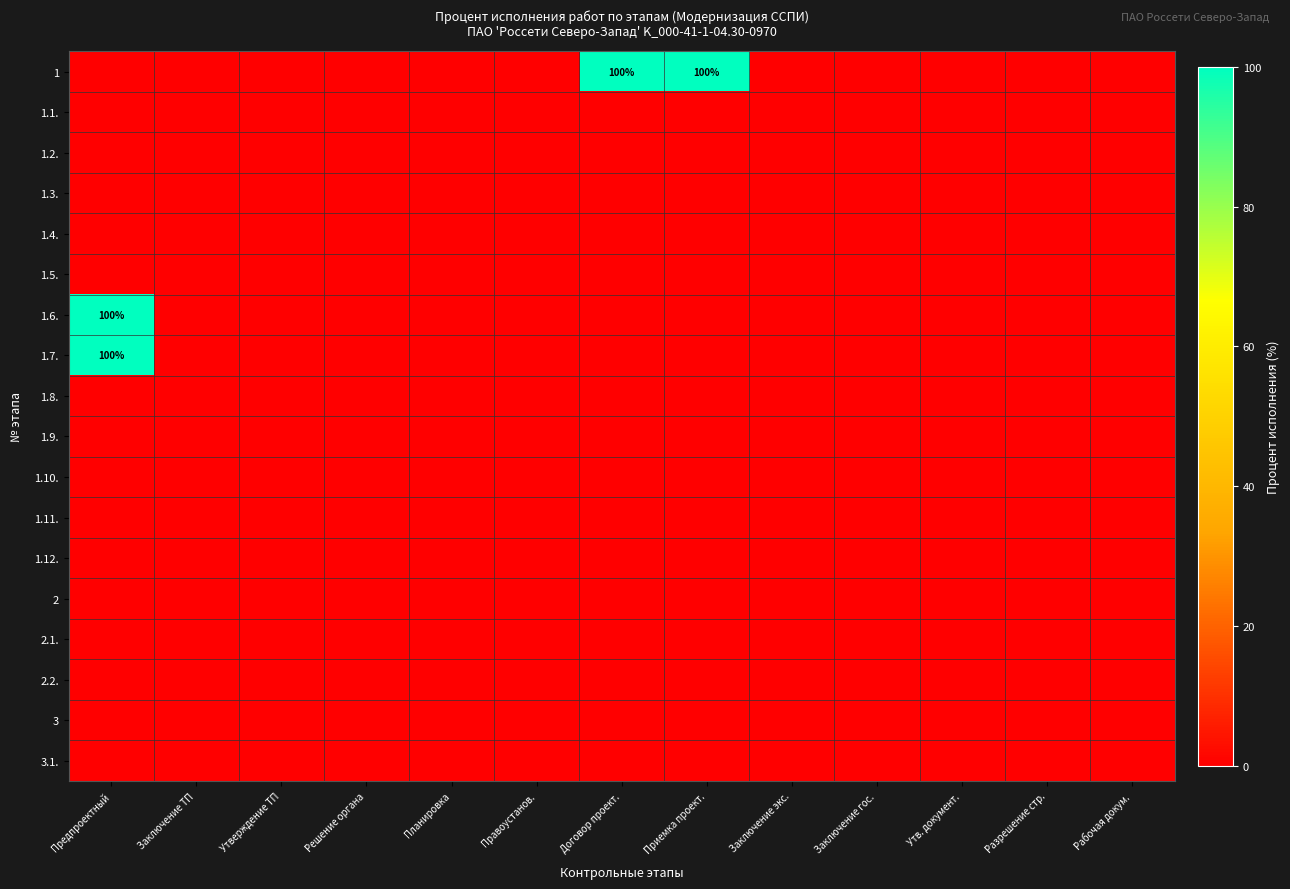

Which category has the lowest value in the 3 series?

Предпроектный